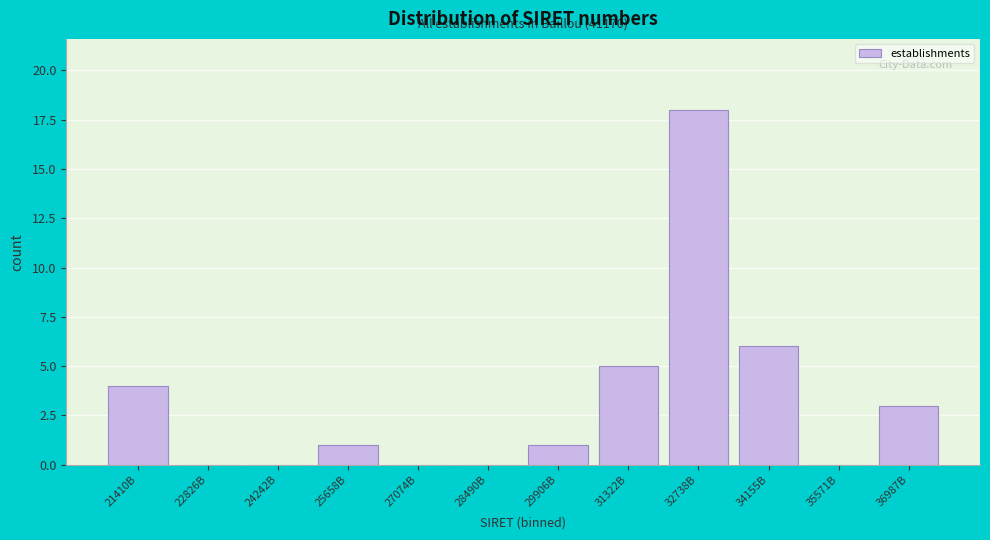

Reading left to right, what are all the values shown in this chart?

21410B=4	22826B=0	24242B=0	25658B=1	27074B=0	28490B=0	29906B=1	31322B=5	32738B=18	34155B=6	35571B=0	36987B=3